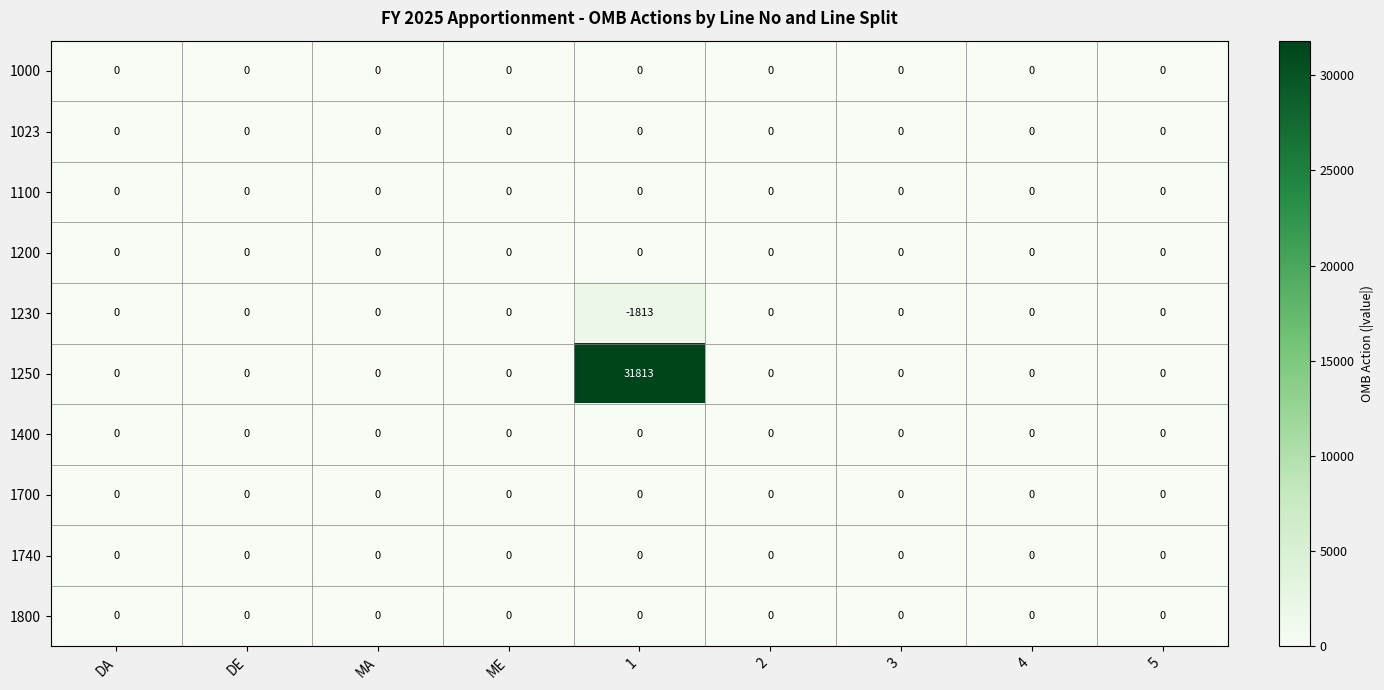

Which series has the largest total across all categories?

1250